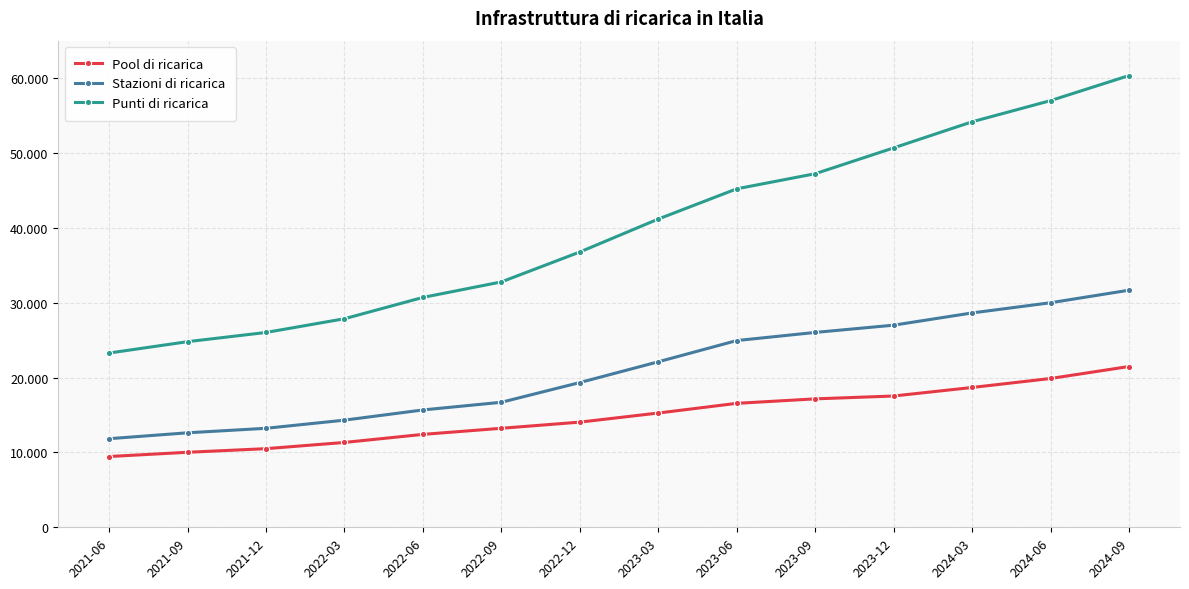

True or false: Pool di ricarica has a value of 13225.0 at 2022-09.

True